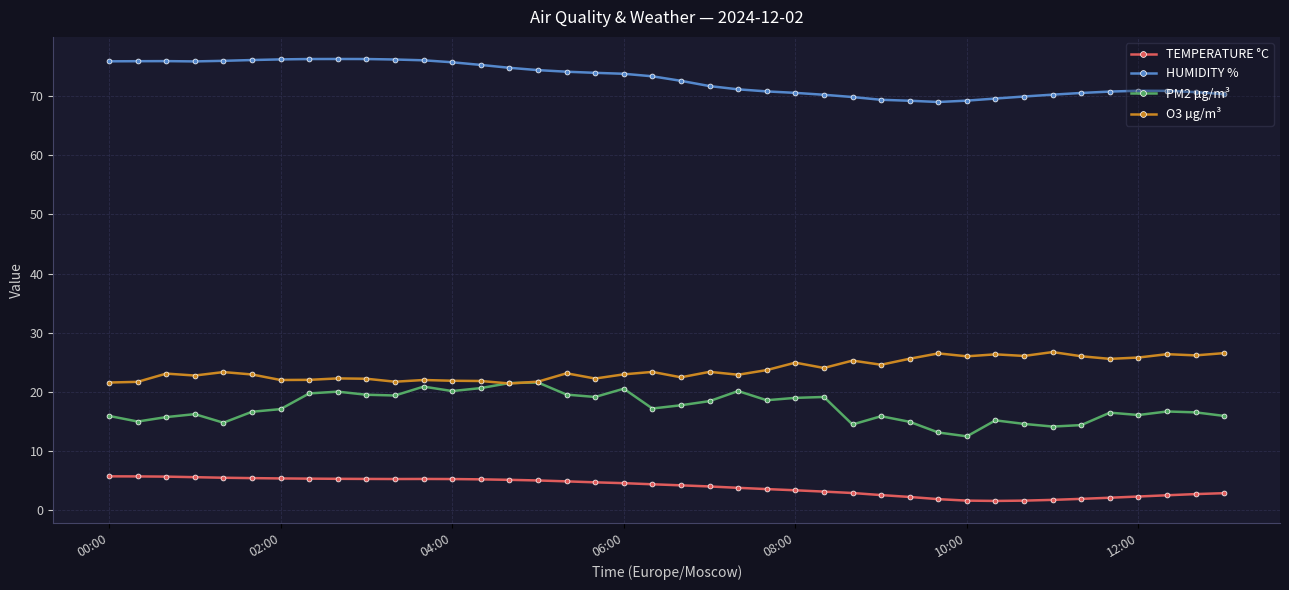

True or false: PM2 µg/m³ and TEMPERATURE °C cross at least once.

False